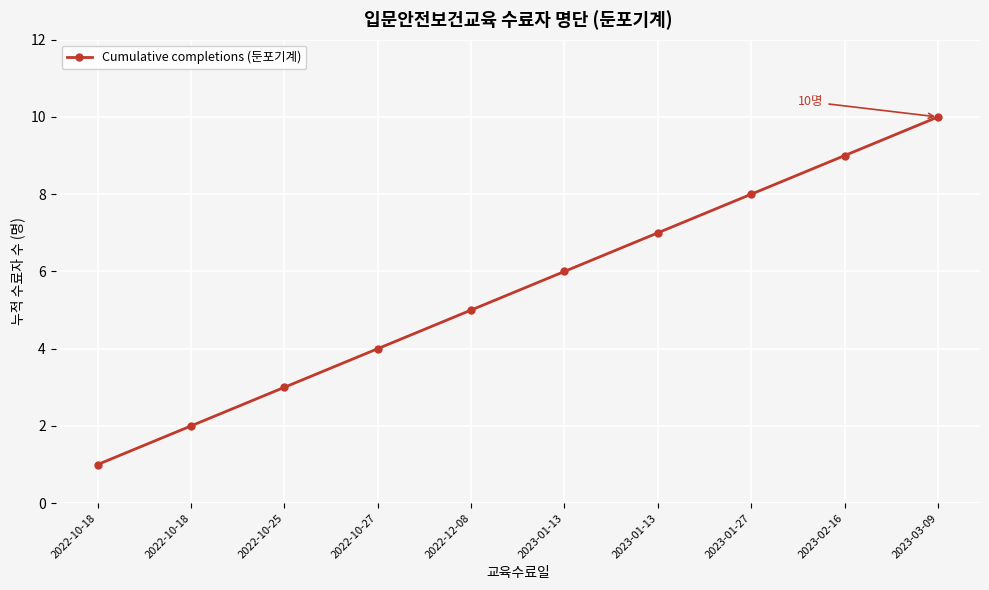

Is this an area chart (filled region under the line)?

No